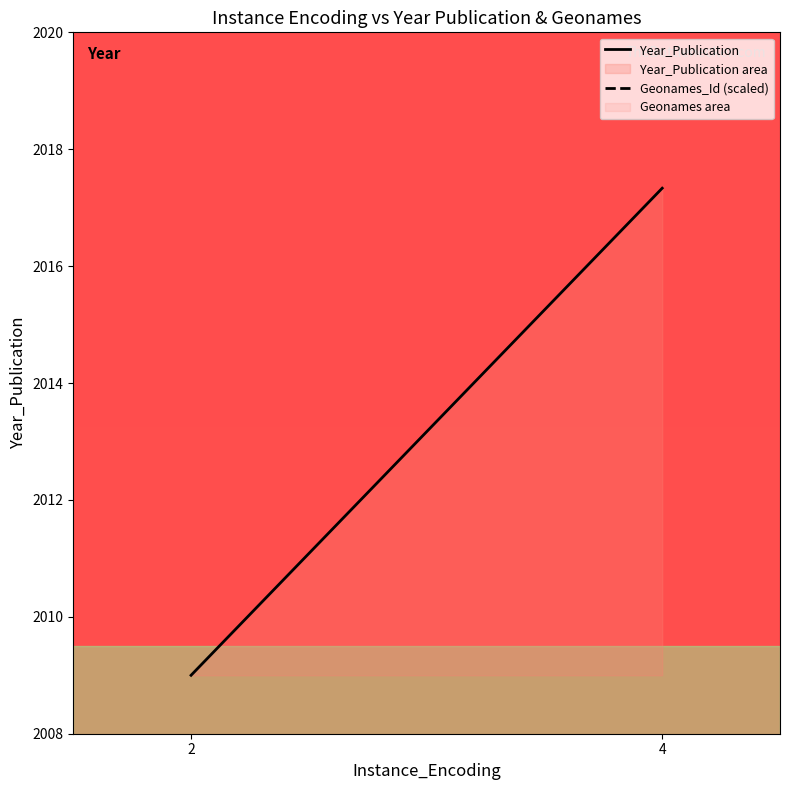

What is the average value of the Geonames_Id (scaled) series?

7692.0